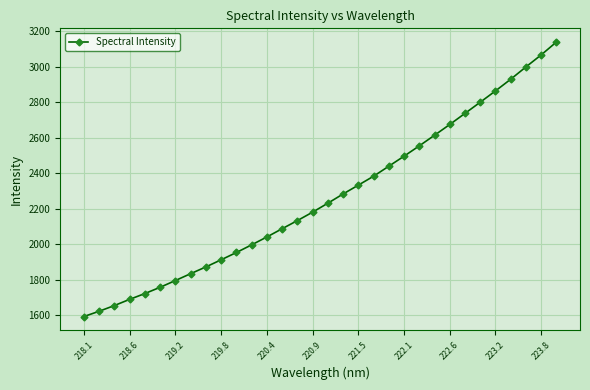

What is the average value?

2261.9